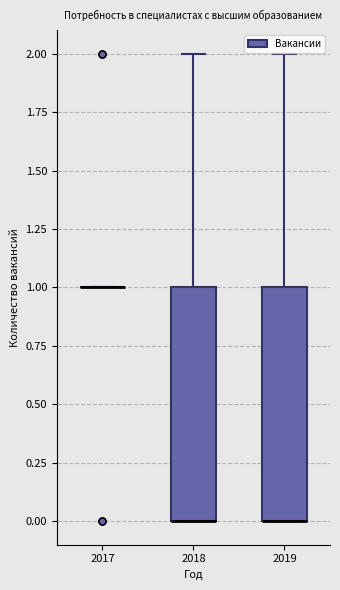

Where is the upper edge of the box at x = 2019 on the y-axis? The values are not printed on the chart, so give them approximately, as read against the axis.

1